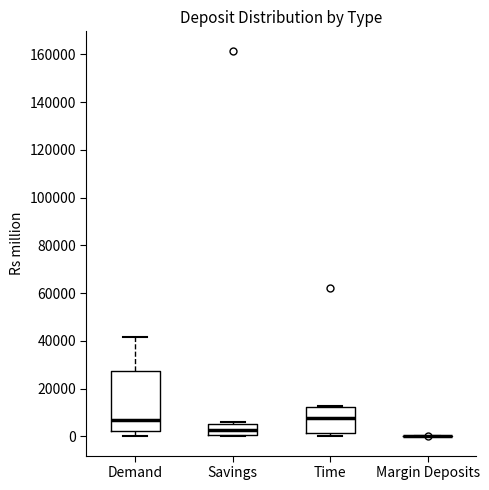

Which box is the tallest, from its lower edge to its upper edge?

Demand